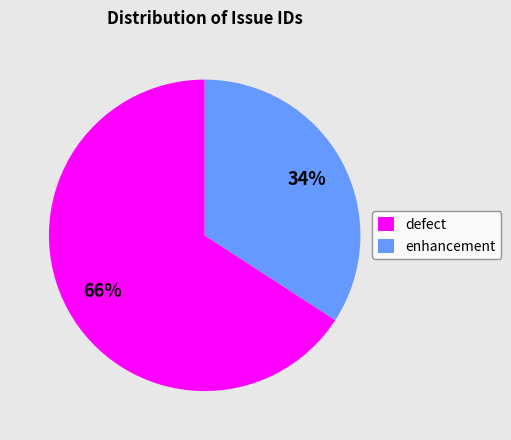

What is the majority slice?

defect